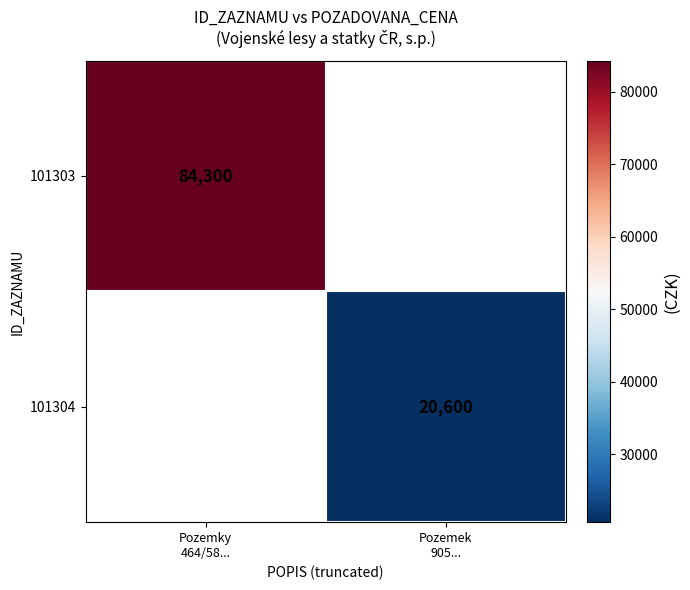

At which label does 101303 reach its peak?

Pozemky 464/58...